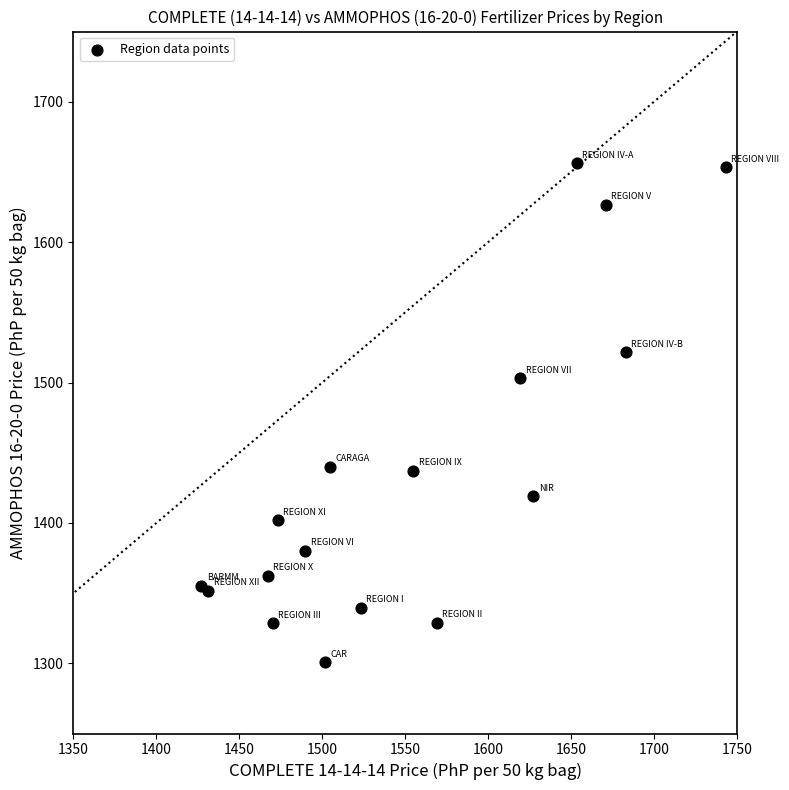

What is the range of Y values (max minus min)?

355.6